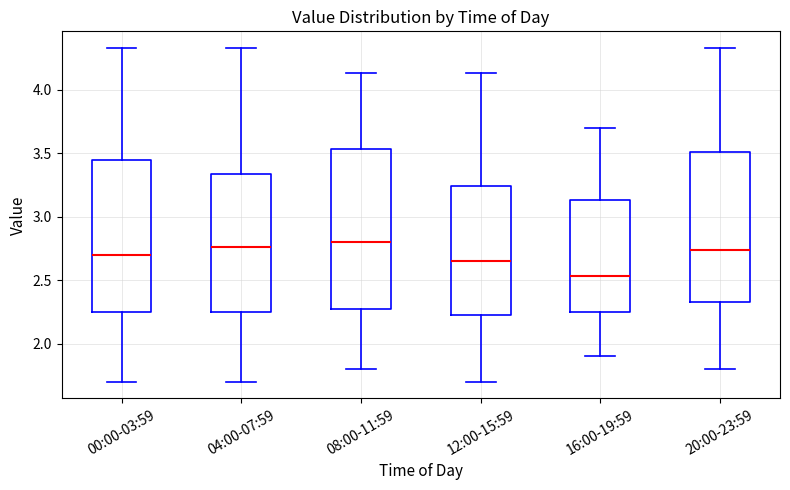

Where is the upper edge of the box for 08:00-11:59 on the y-axis? The values are not printed on the chart, so give them approximately, as read against the axis.

3.55